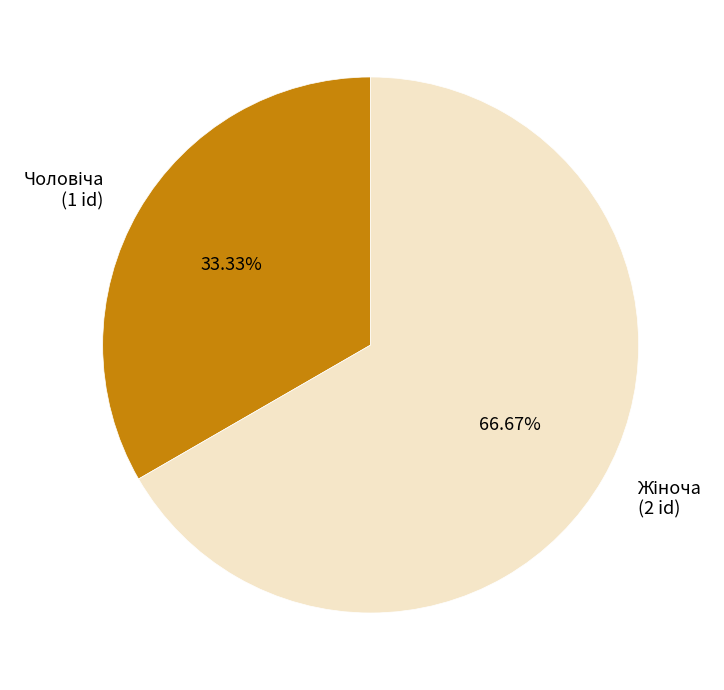

Does any single category account for the majority?

Yes